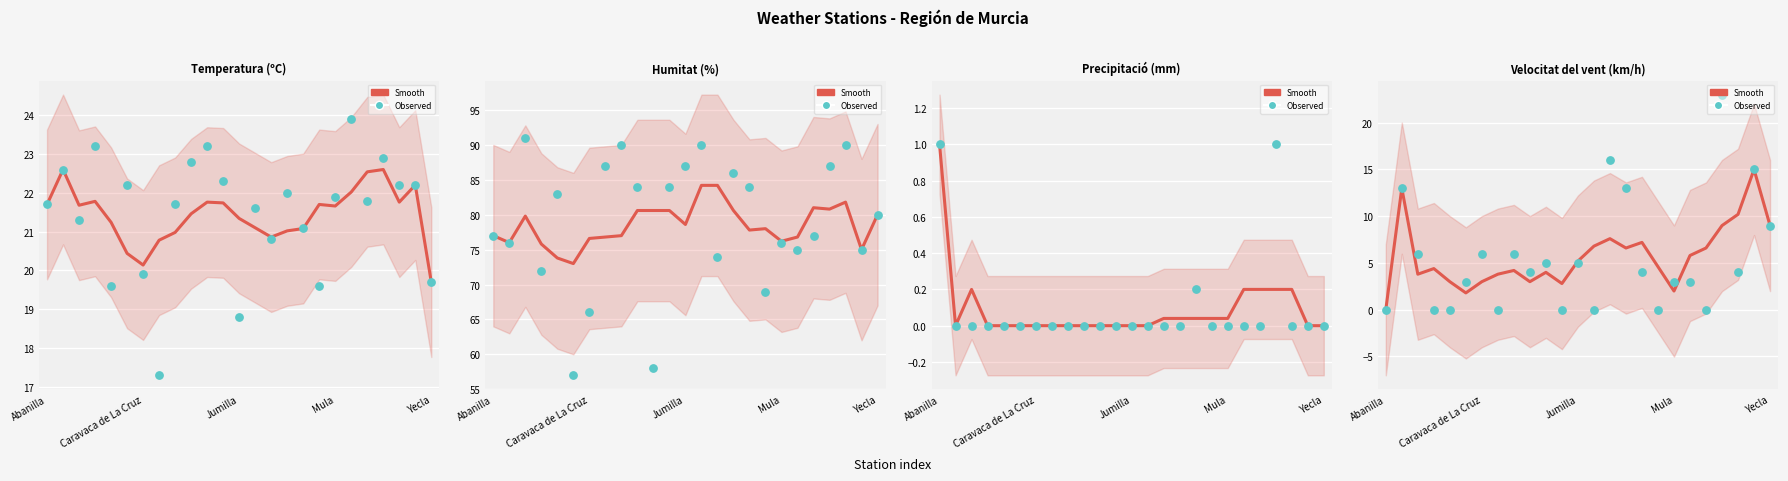

Which series contains the lowest Y value?

Precipitació (mm)